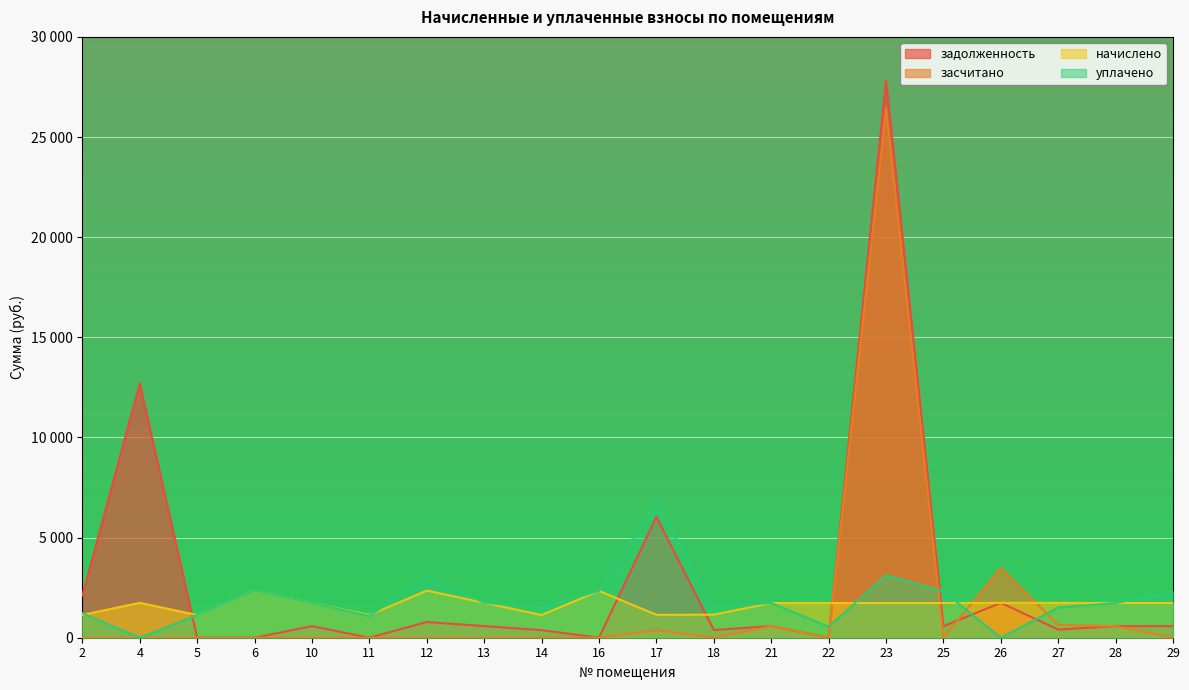

At which label is уплачено closest to 3402?

23